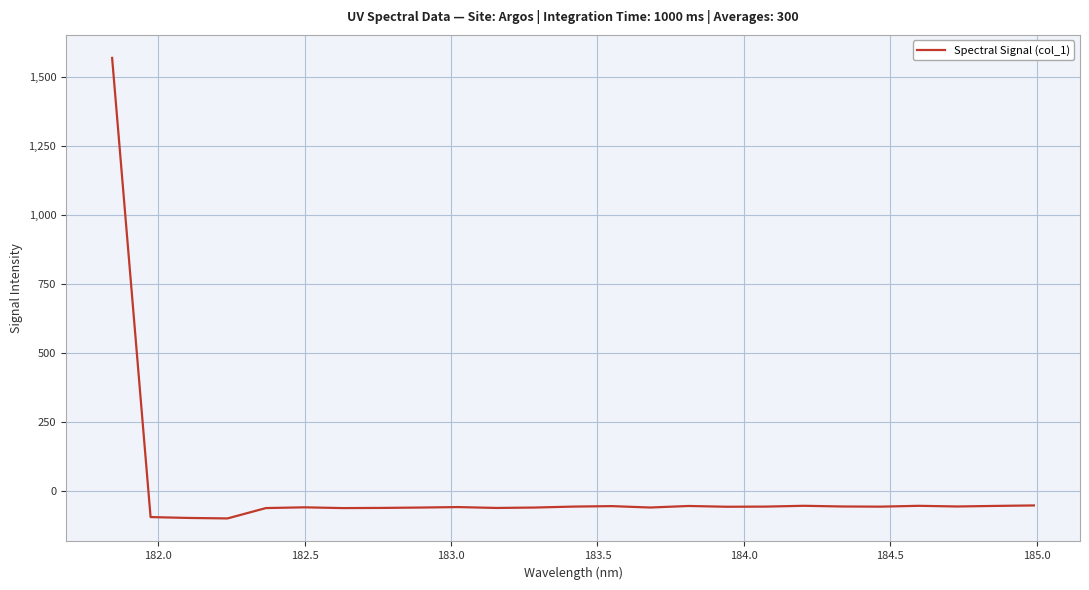

What is the smallest value displayed?

-98.5